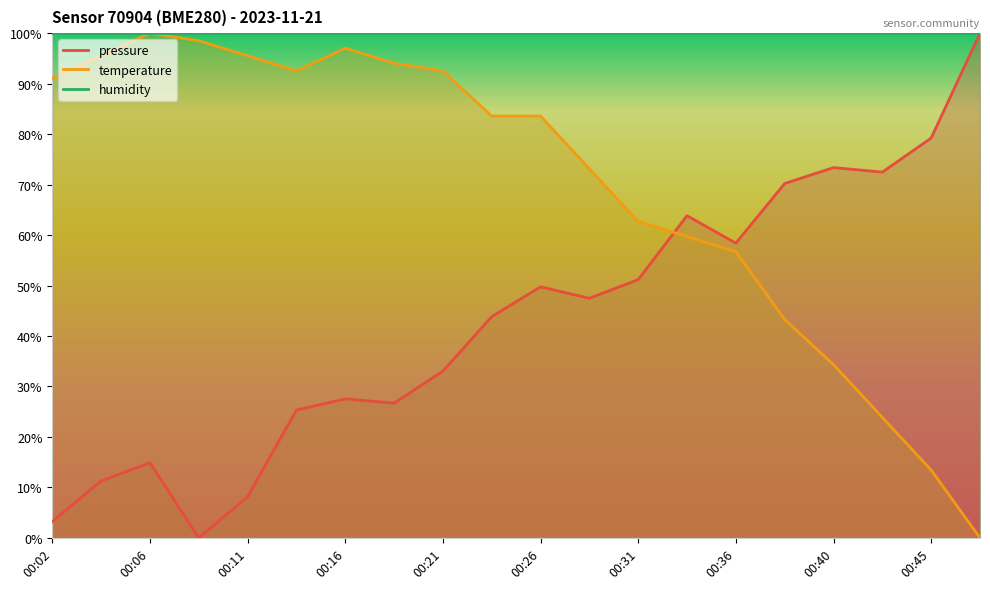

How many lines are shown in the chart?

2